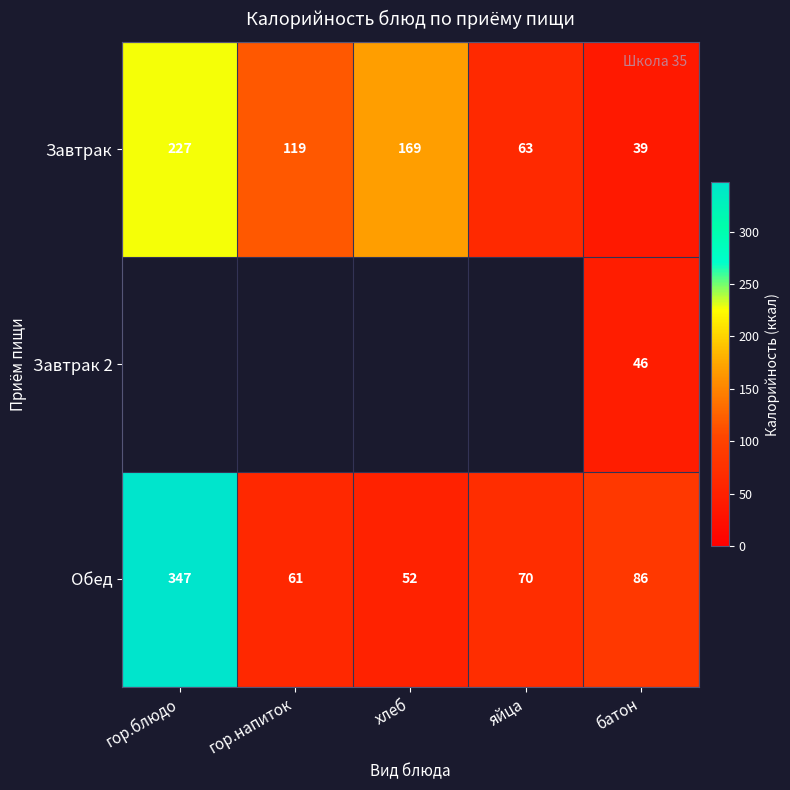

Which label corresponds to the largest value in the chart?

гор.блюдо